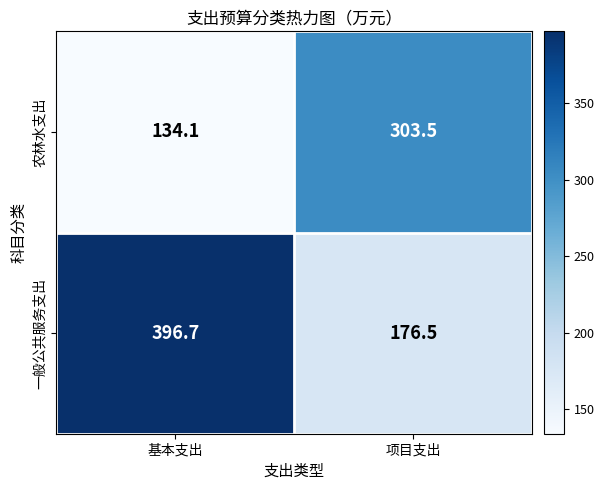

What is the difference between the highest and lowest values at 项目支出?

127.0